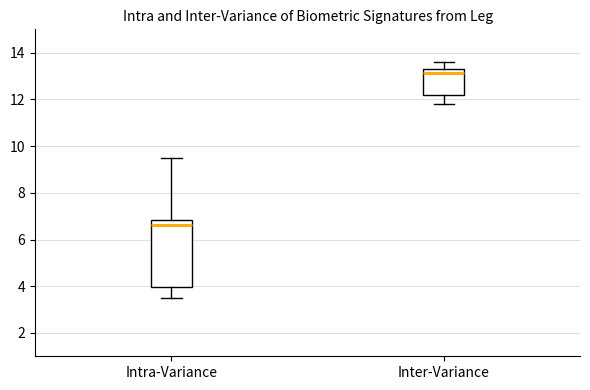

Reading left to right, transcribe this box plot: for each box, give where its median line is, the range the box spans, and where its two whiskers end, as read against the y-axis. The values are not printed on the chart, so give them approximately, as read against the axis.

Intra-Variance: median 6.6, box 4.0 to 6.8, whiskers 3.6 to 9.6
Inter-Variance: median 13.2, box 12.2 to 13.4, whiskers 11.8 to 13.6